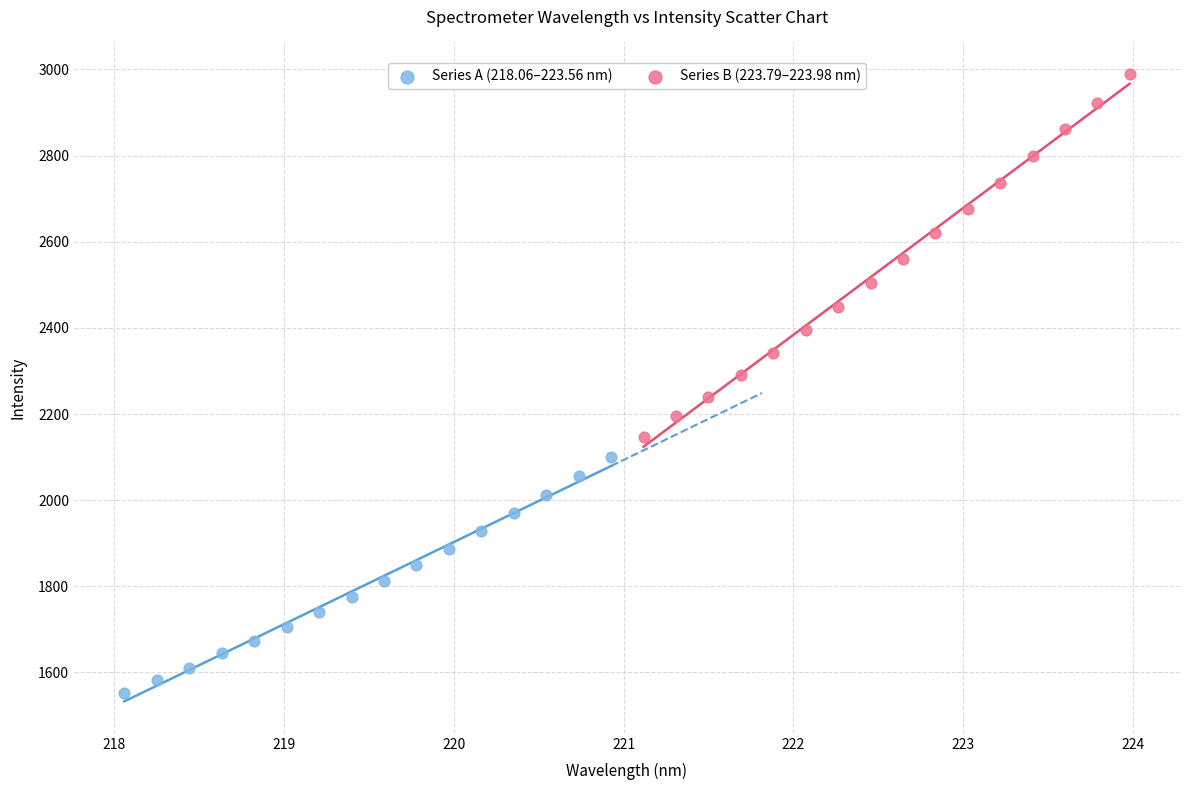

Which series reaches the maximum Y coordinate?

Series B (223.79–223.98 nm)